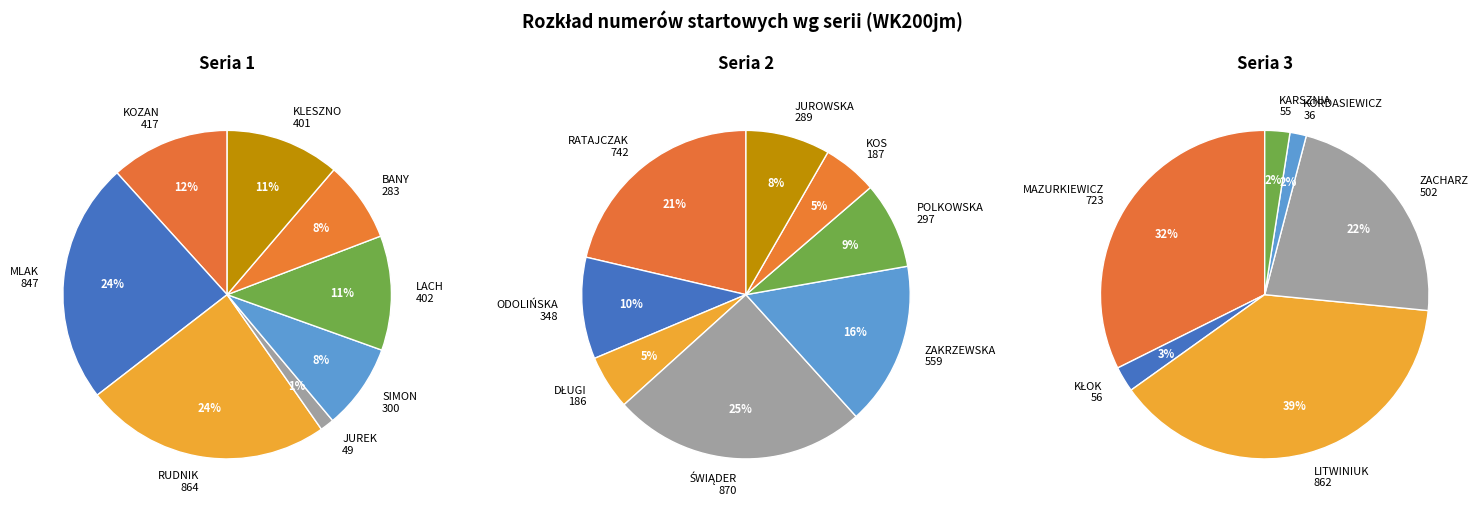

How much of the chart is everything except 2?

41.6%